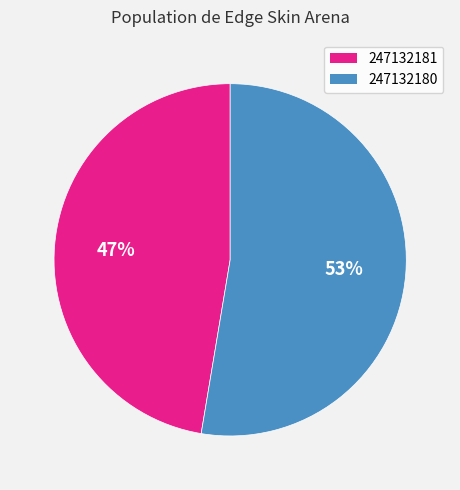

To the nearest percent, what is the average slice percentage?

50%